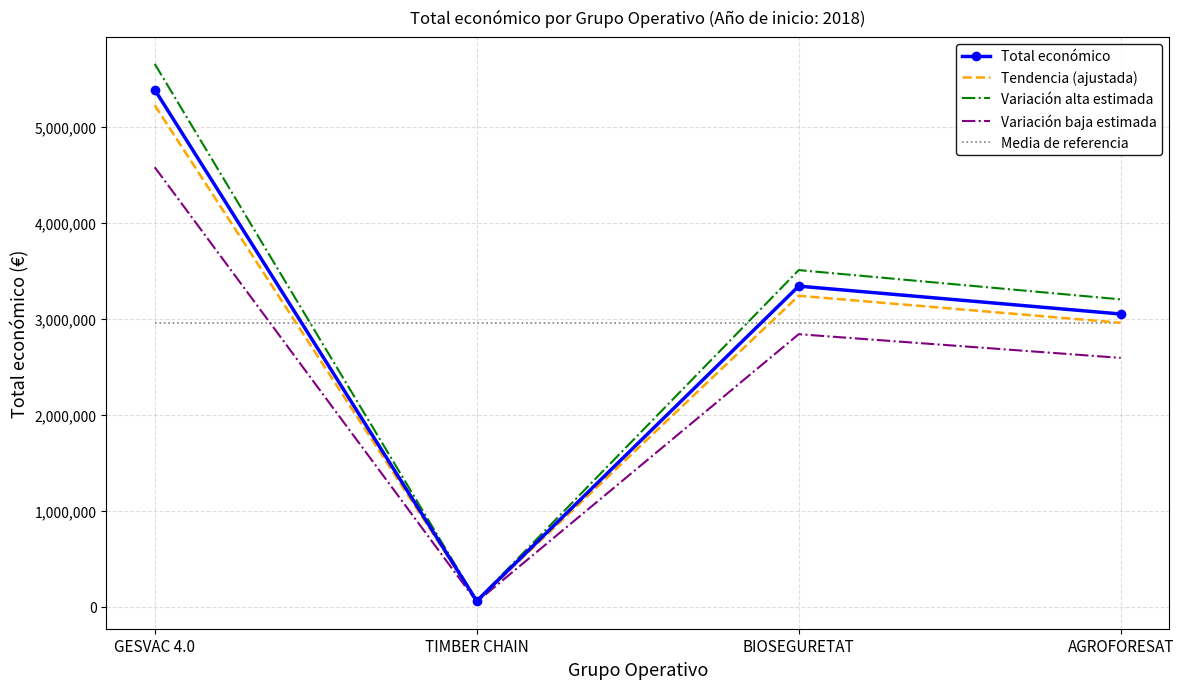

At which category is the sum across all series the highest?

GESVAC 4.0